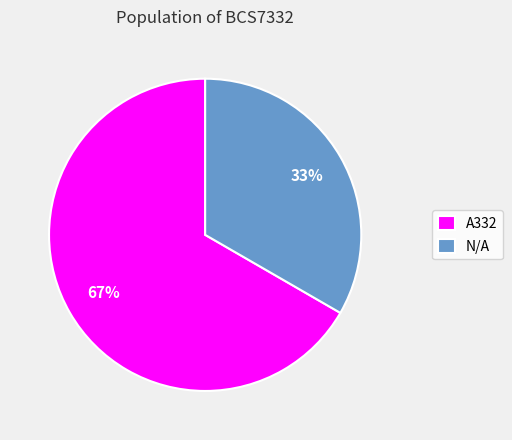

Is the sum of N/A and A332 greater than half?

Yes